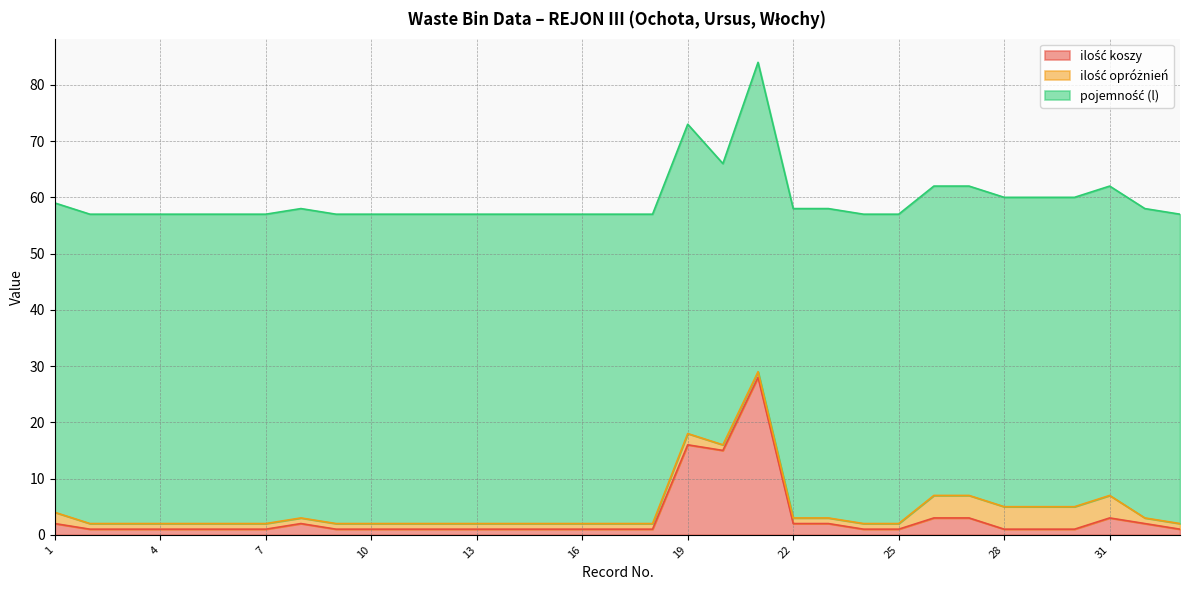

What is the total value across all series at 31?

62